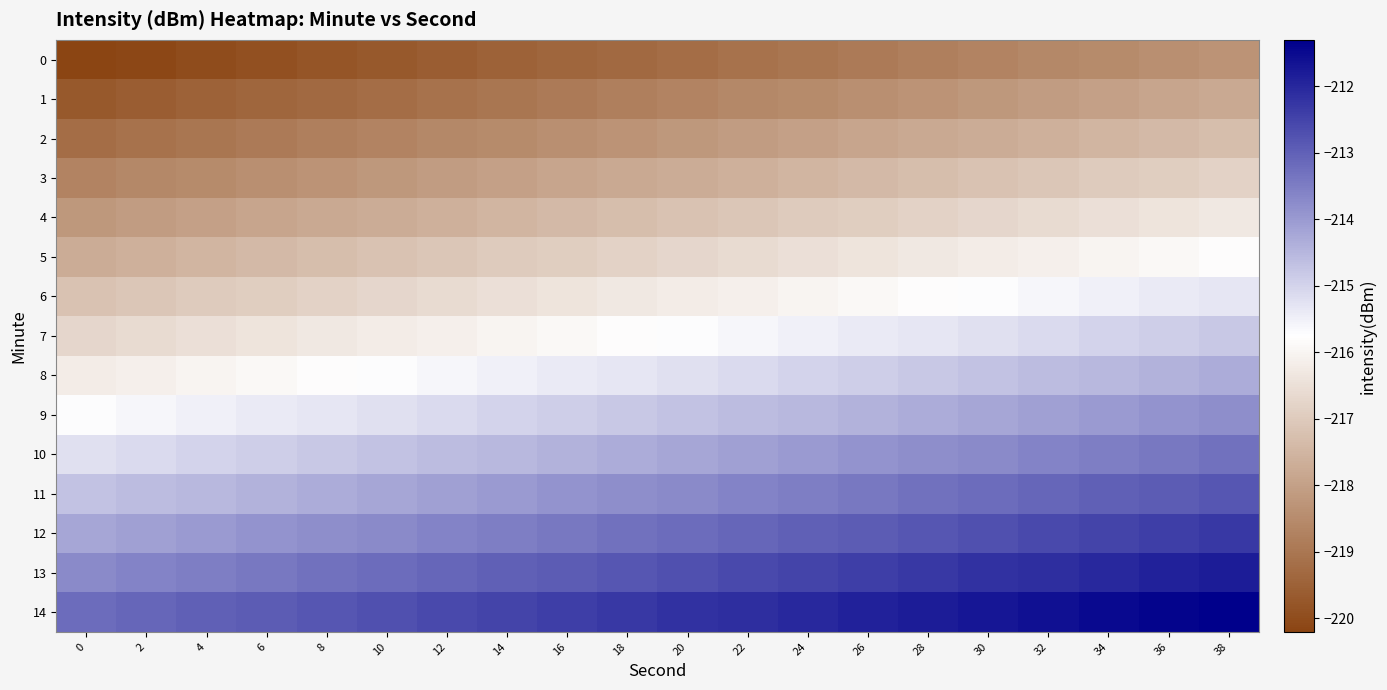

Rank the series at 34 from highest to lowest value.

14, 13, 12, 11, 10, 9, 8, 7, 6, 5, 4, 3, 2, 1, 0